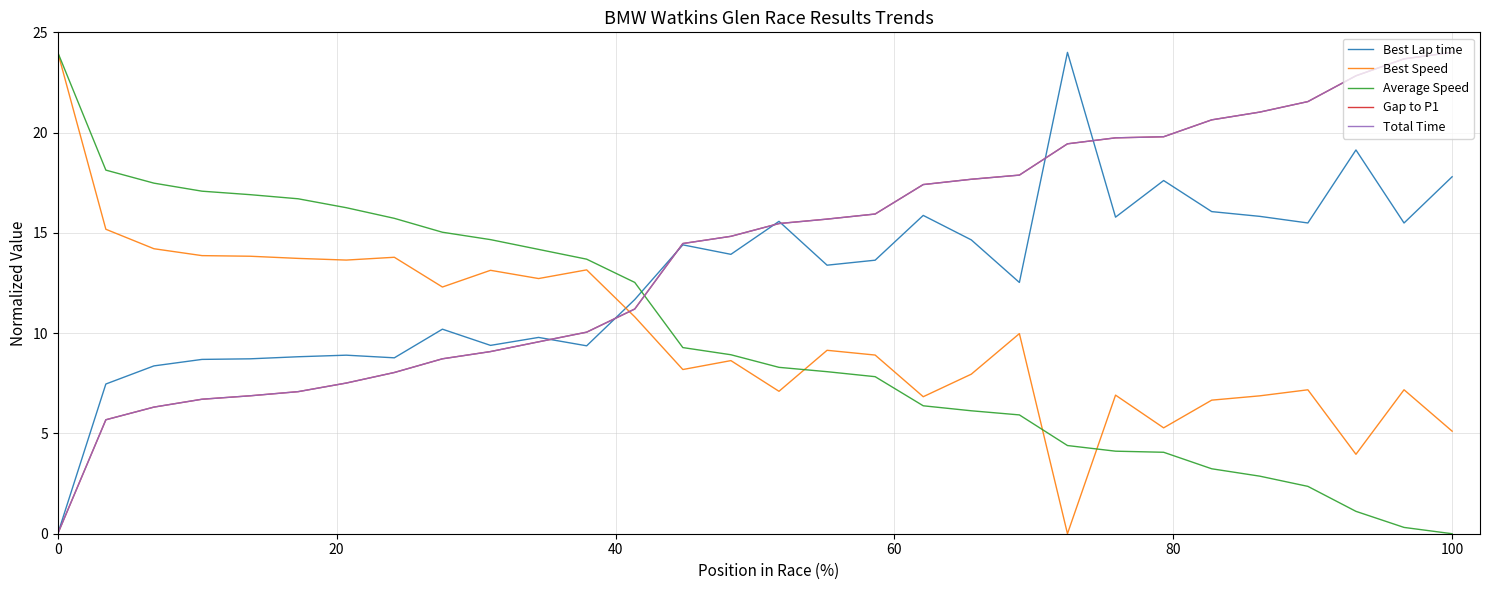

Does the chart have visible grid lines?

Yes